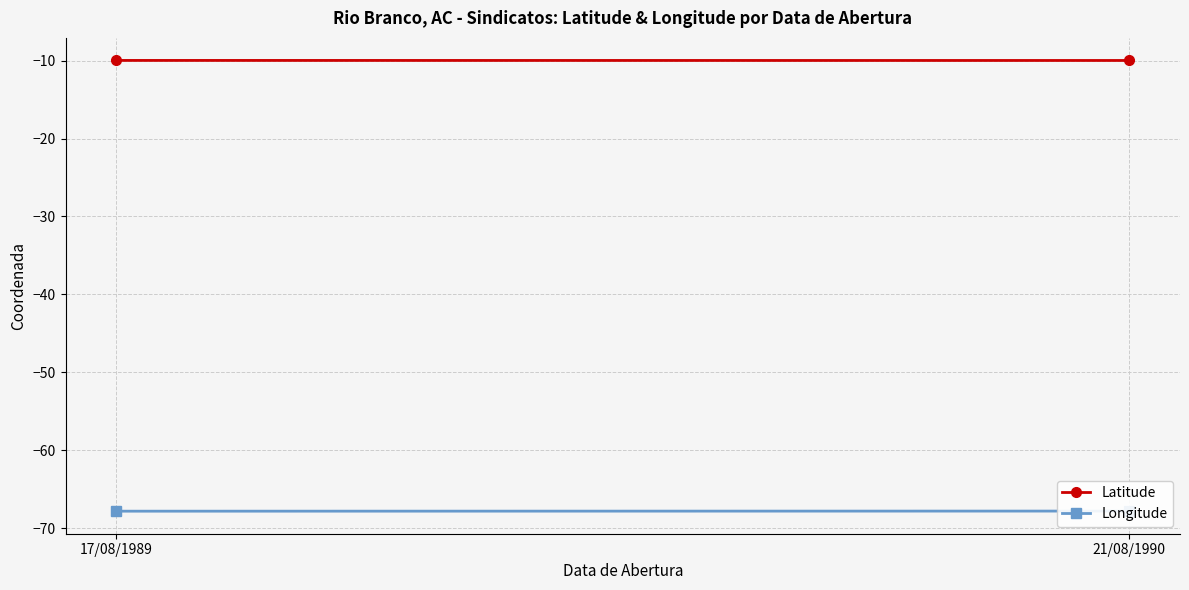

List the series in order of their overall mean, lowest first.

Longitude, Latitude